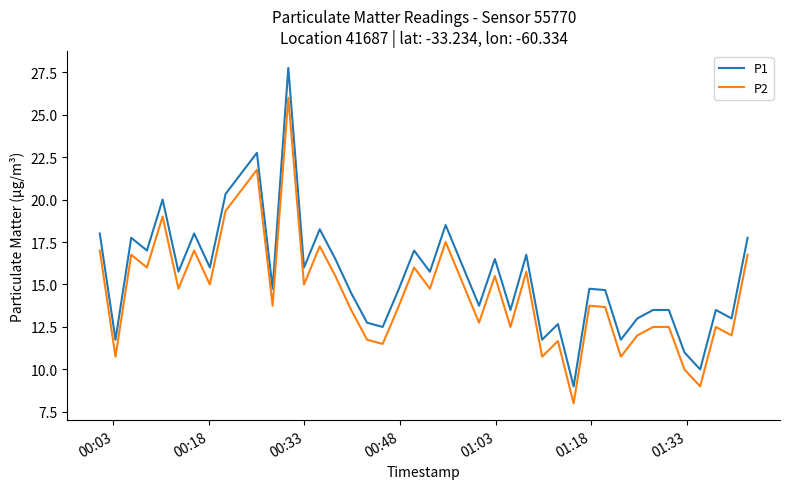

True or false: P1 and P2 intersect in this chart.

False